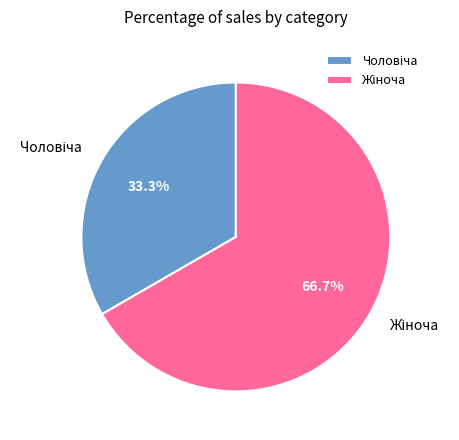

To the nearest percent, what is the difference between the largest and smallest slice percentages?

33%